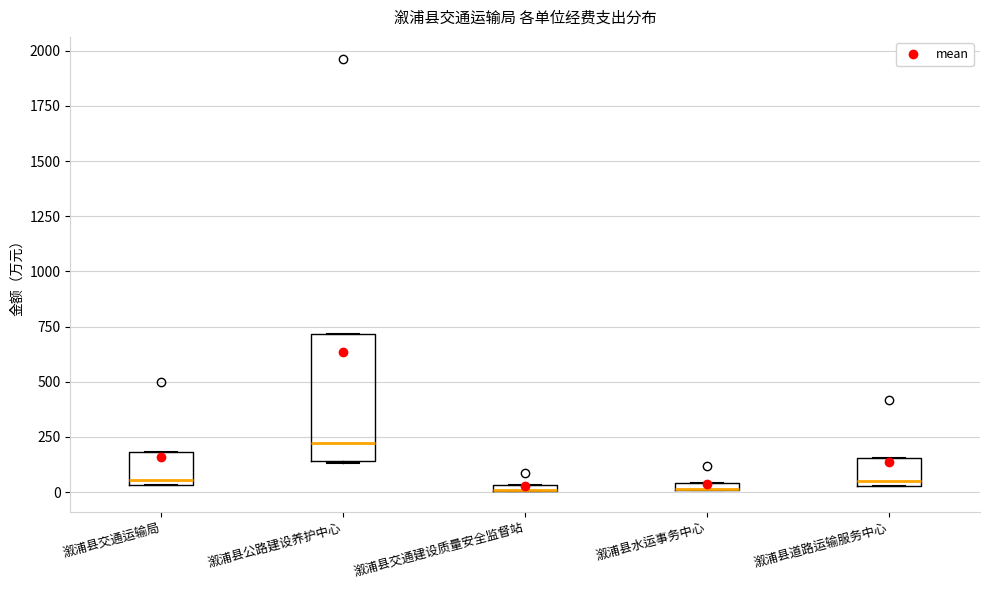

Where is the lower edge of the box for 溆浦县公路建设养护中心 on the y-axis? The values are not printed on the chart, so give them approximately, as read against the axis.

150